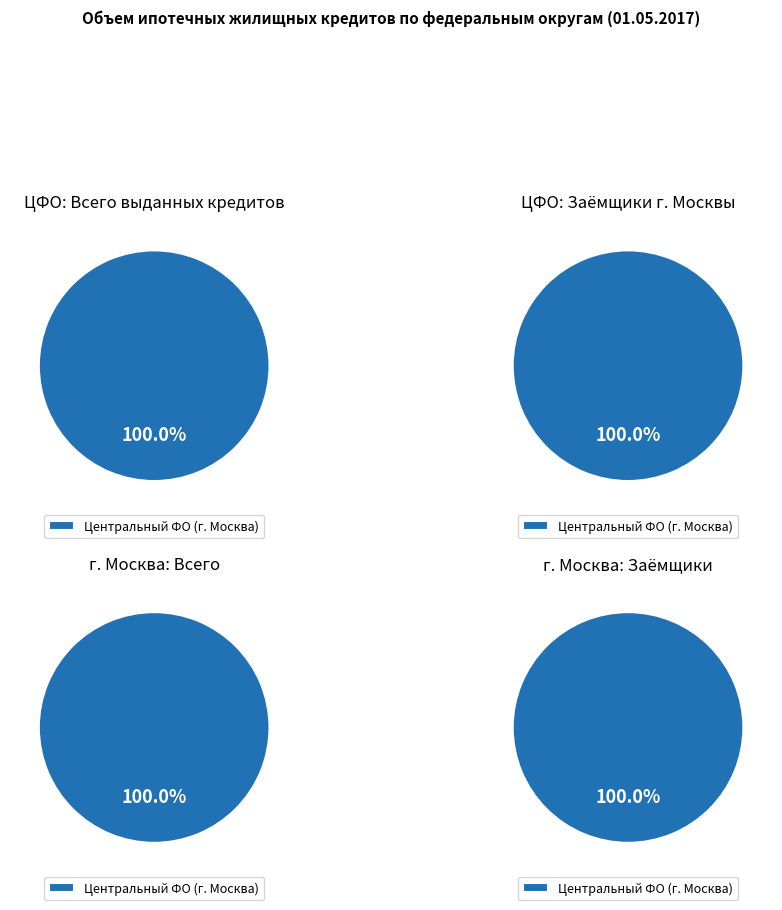

Does Центральный федеральный округ account for over 50% of the chart?

Yes